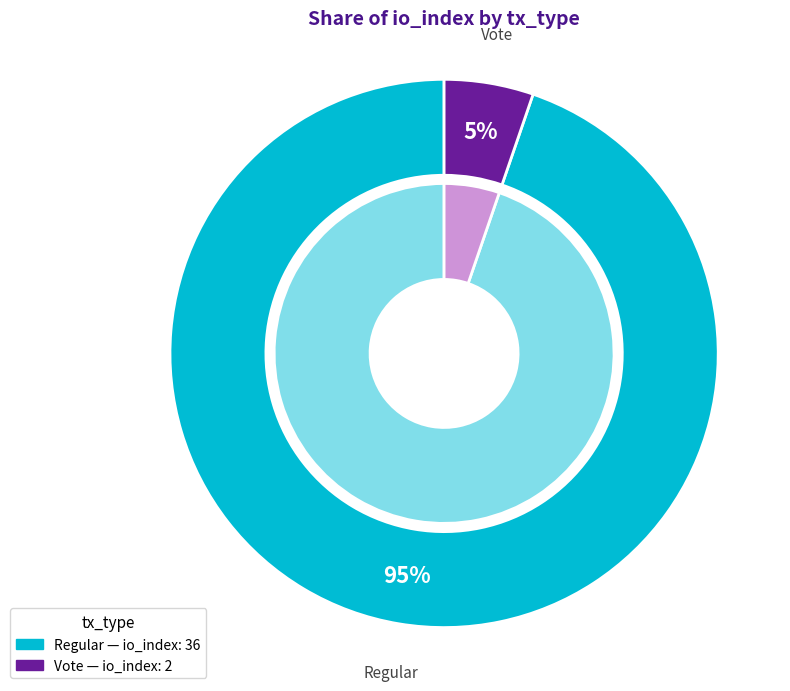

To the nearest percent, what is the average slice percentage?

50%